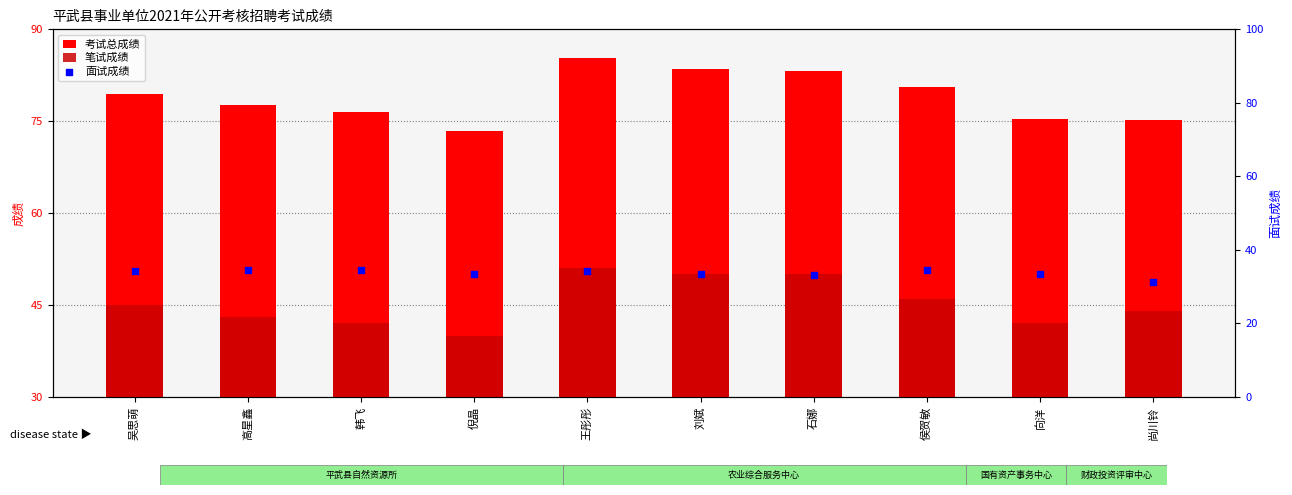

Which series contains the highest Y value?

考试总成绩